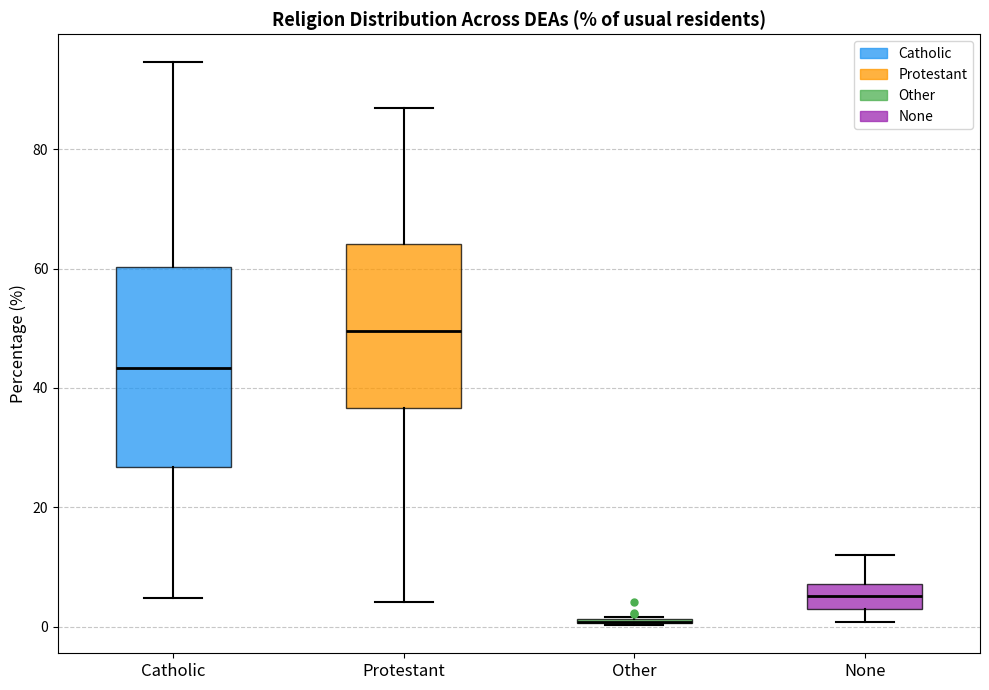

Reading left to right, read every box against the y-axis: the position of its median line, the range the box covers, and the ends of its whiskers. The values are not printed on the chart, so give them approximately, as read against the axis.

Catholic: median 44, box 26 to 60, whiskers 4 to 94
Protestant: median 50, box 36 to 64, whiskers 4 to 86
Other: box collapsed to a line at 0, whiskers 0 to 2
None: median 6, box 2 to 8, whiskers 0 to 12